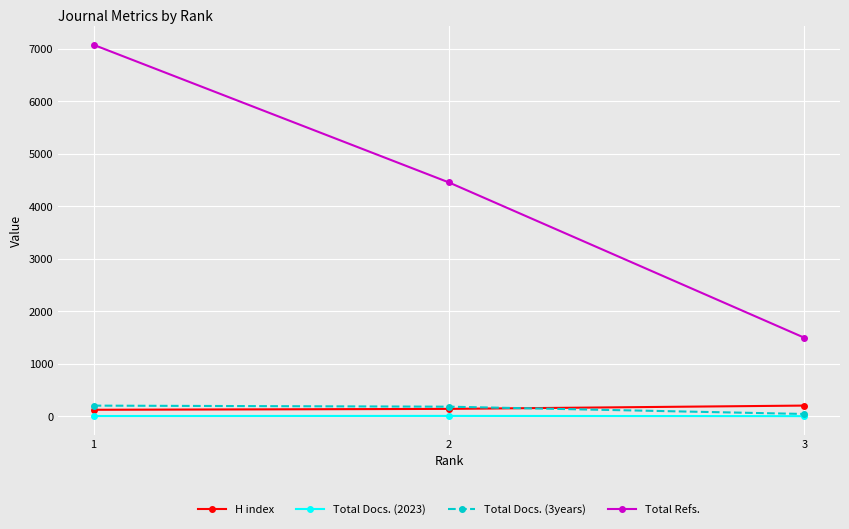

The value of Total Refs. at 1 is 1449. True or false?

False